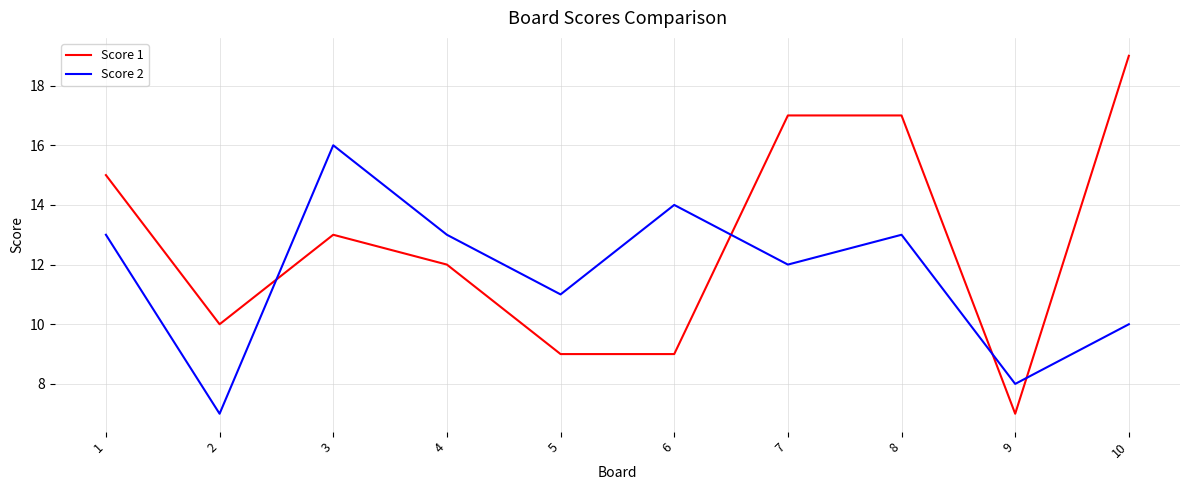

The value of Score 1 at 6 is 9. True or false?

True